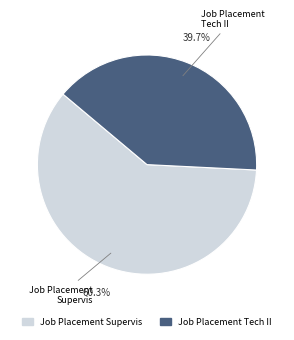

Does Job Placement Supervis represent more than half of the total?

Yes